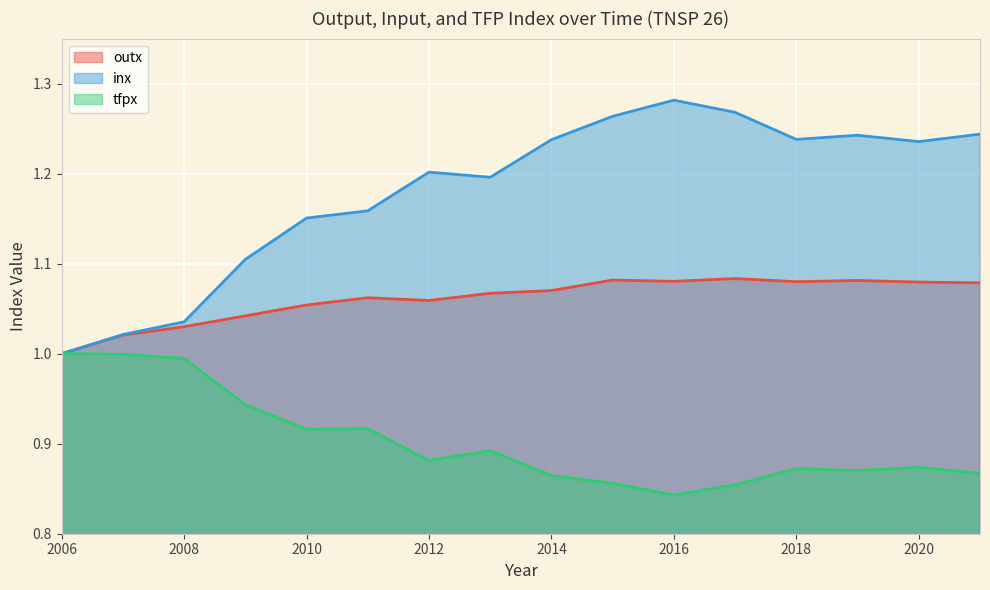

How many outx values are between 1 and 2?

16